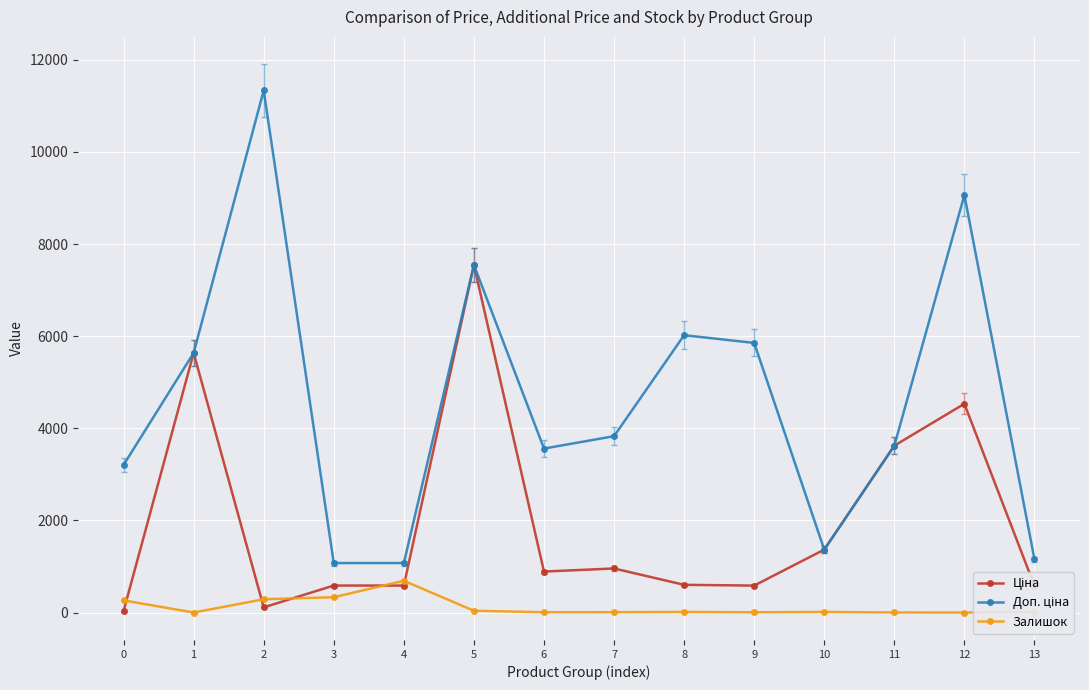

In Доп. ціна, how many points are higher than both neighbors (excluding endpoints)?

4